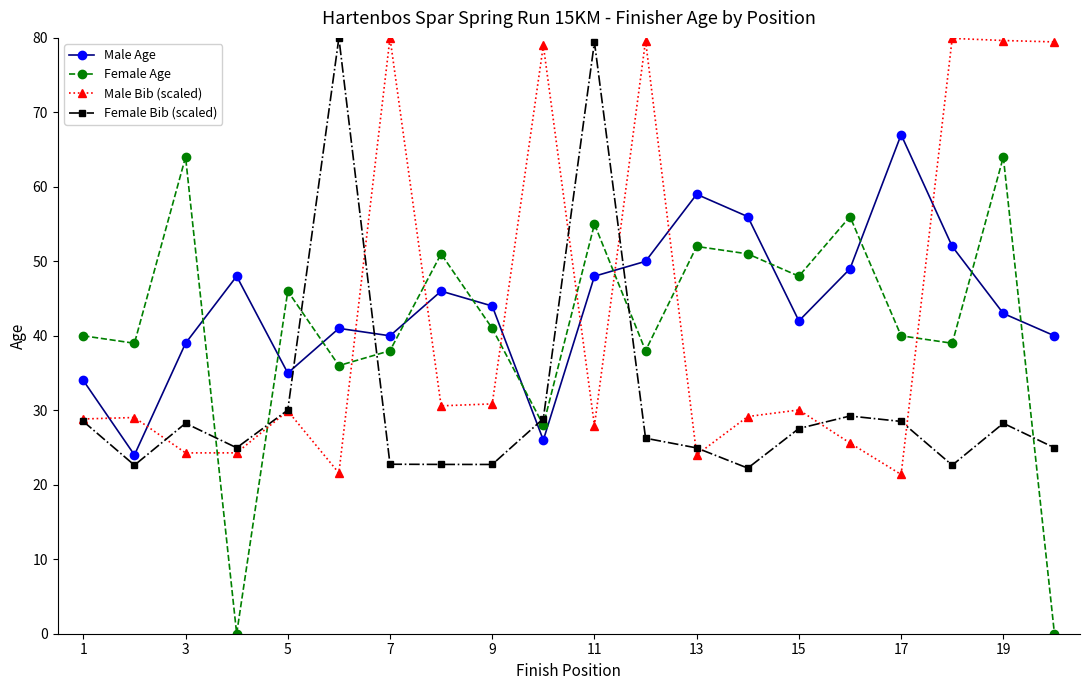

In Female Bib (scaled), how many points are higher than both neighbors (excluding endpoints)?

5